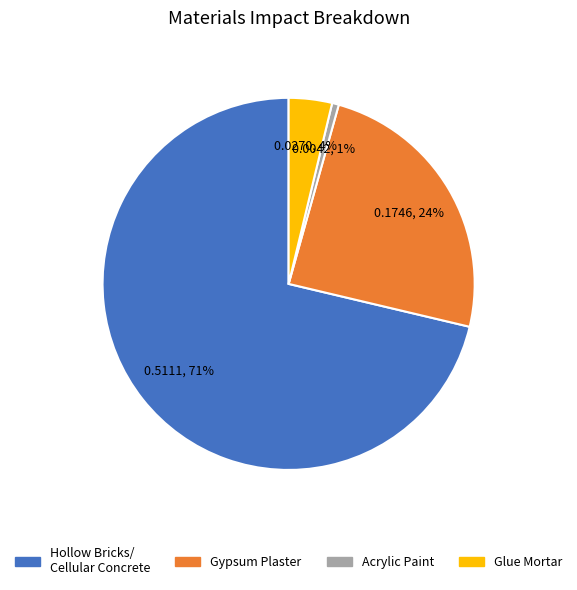

To the nearest percent, what is the average slice percentage?

25%